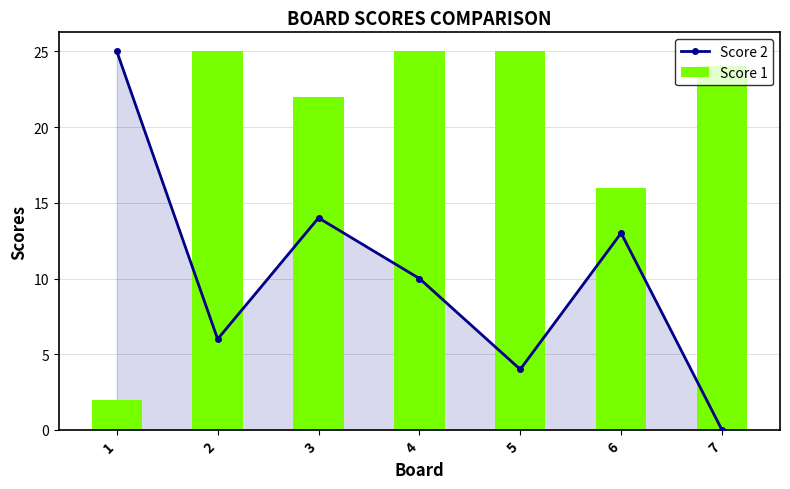

At which label does Score 1 reach its minimum?

1